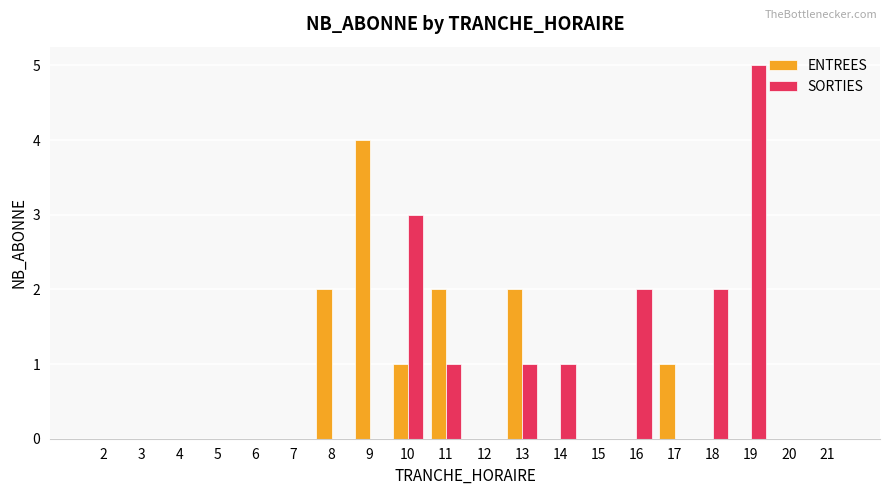

Reading right to left, what are all the values shown in this chart?

ENTREES: 21=0	20=0	19=0	18=0	17=1	16=0	15=0	14=0	13=2	12=0	11=2	10=1	9=4	8=2	7=0	6=0	5=0	4=0	3=0	2=0
SORTIES: 21=0	20=0	19=5	18=2	17=0	16=2	15=0	14=1	13=1	12=0	11=1	10=3	9=0	8=0	7=0	6=0	5=0	4=0	3=0	2=0